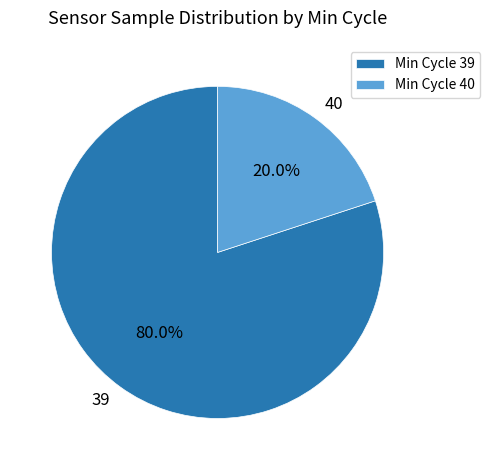

Combined, do 39 and 40 account for over 50%?

Yes